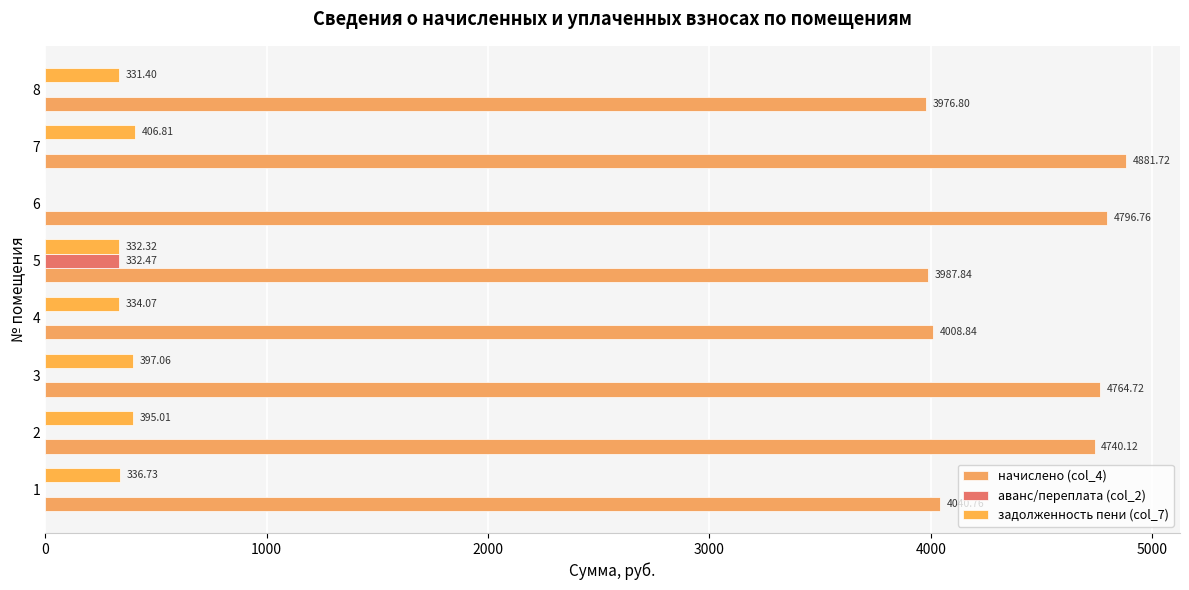

Count the number of categories in the chart.

8